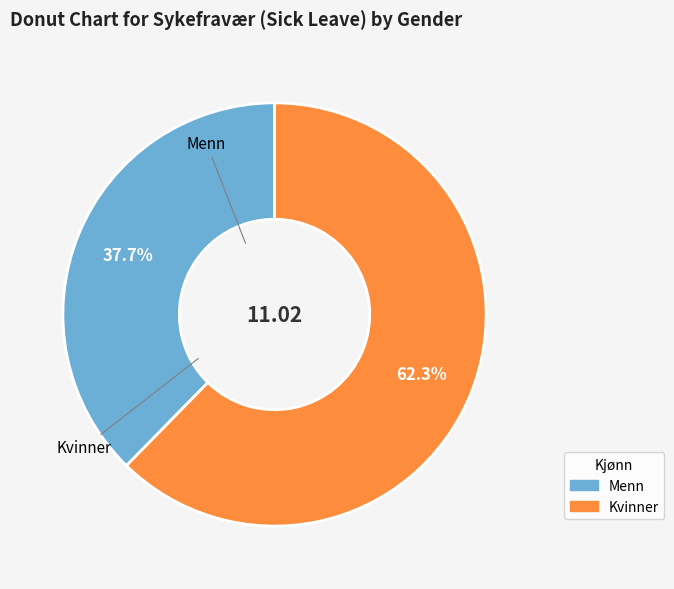

Is there a majority slice in this chart?

Yes